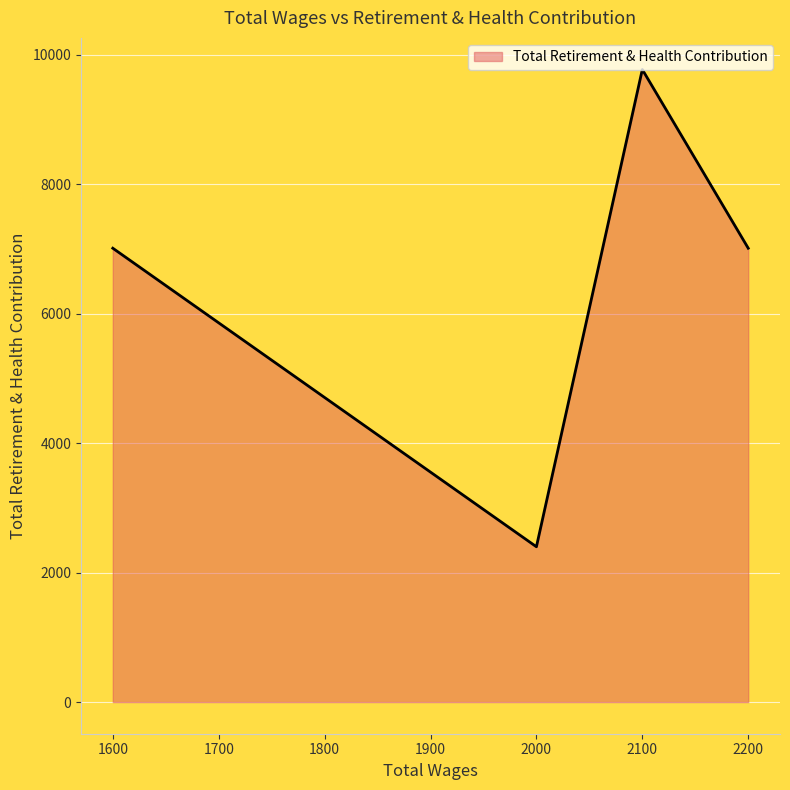

True or false: the data shows 7013 at 2200.0.

True